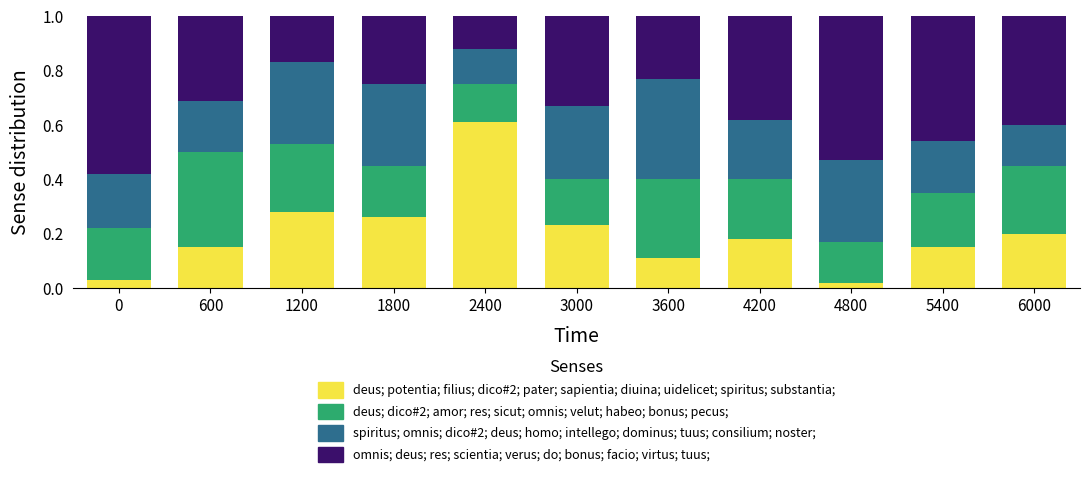

How many data points does each series have?

11